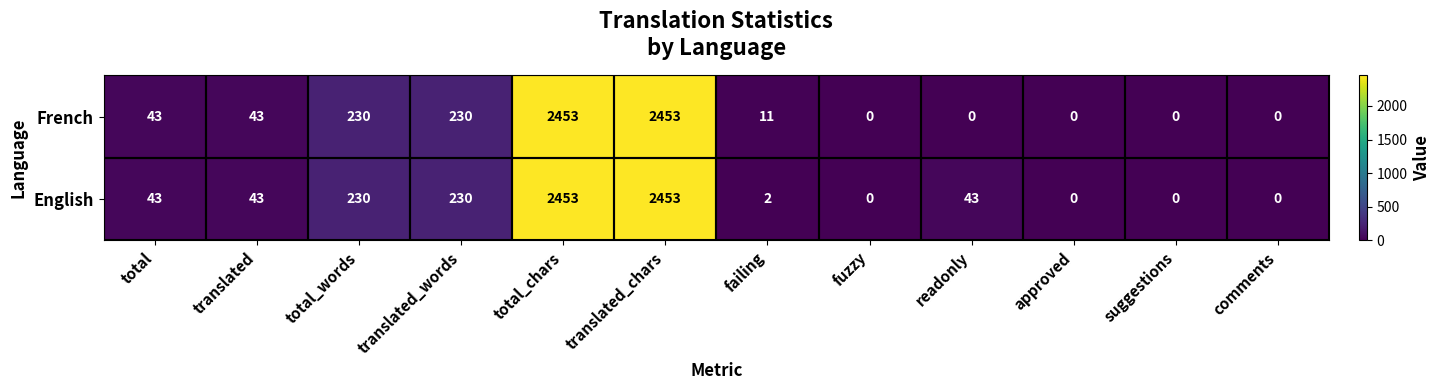

Is the value of English at translated_words greater than the value of French at translated?

Yes